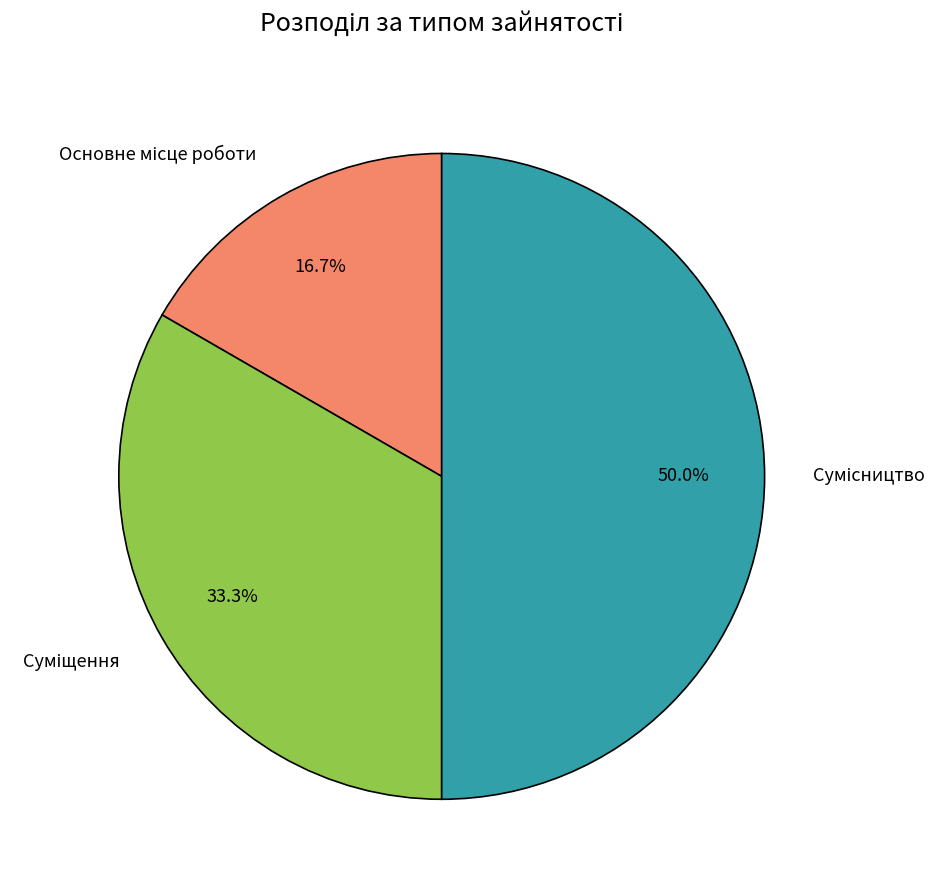

Do Основне місце роботи and Сумісництво together represent more than half of the pie?

Yes